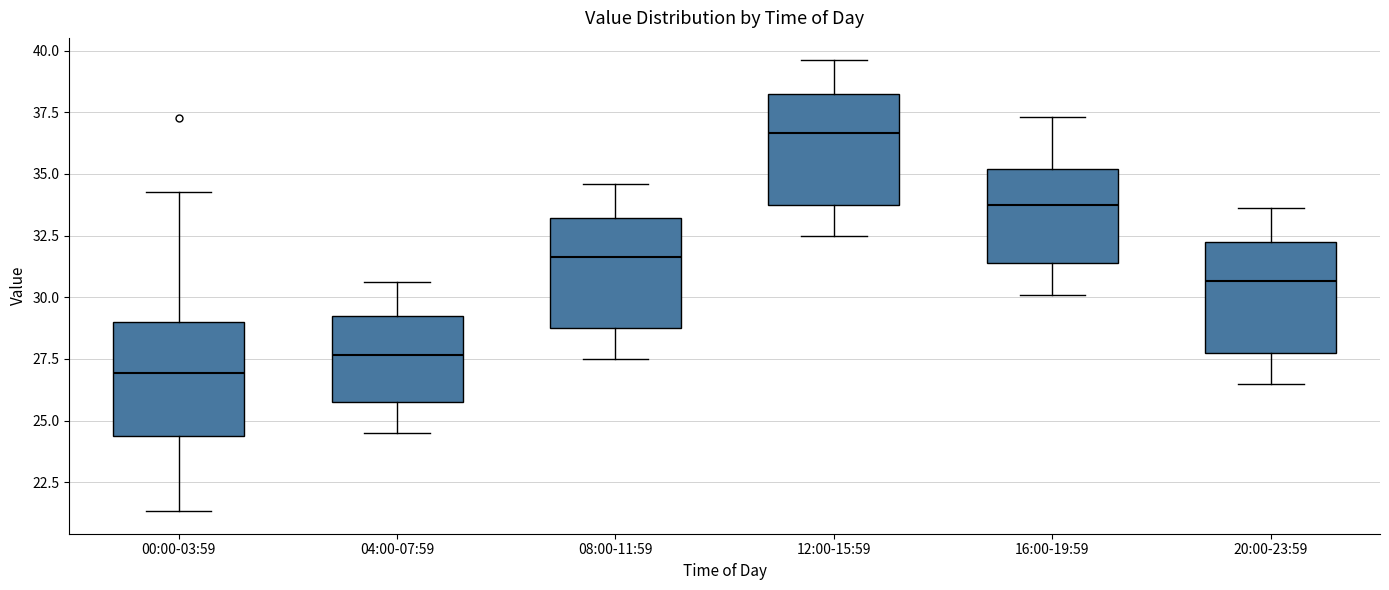

Reading left to right, read every box against the y-axis: the position of its median line, the range the box covers, and the ends of its whiskers. The values are not printed on the chart, so give them approximately, as read against the axis.

00:00-03:59: median 27.0, box 24.5 to 29.0, whiskers 21.5 to 34.5
04:00-07:59: median 27.5, box 26.0 to 29.0, whiskers 24.5 to 30.5
08:00-11:59: median 31.5, box 29.0 to 33.0, whiskers 27.5 to 34.5
12:00-15:59: median 36.5, box 34.0 to 38.0, whiskers 32.5 to 39.5
16:00-19:59: median 34.0, box 31.5 to 35.0, whiskers 30.0 to 37.5
20:00-23:59: median 30.5, box 28.0 to 32.0, whiskers 26.5 to 33.5